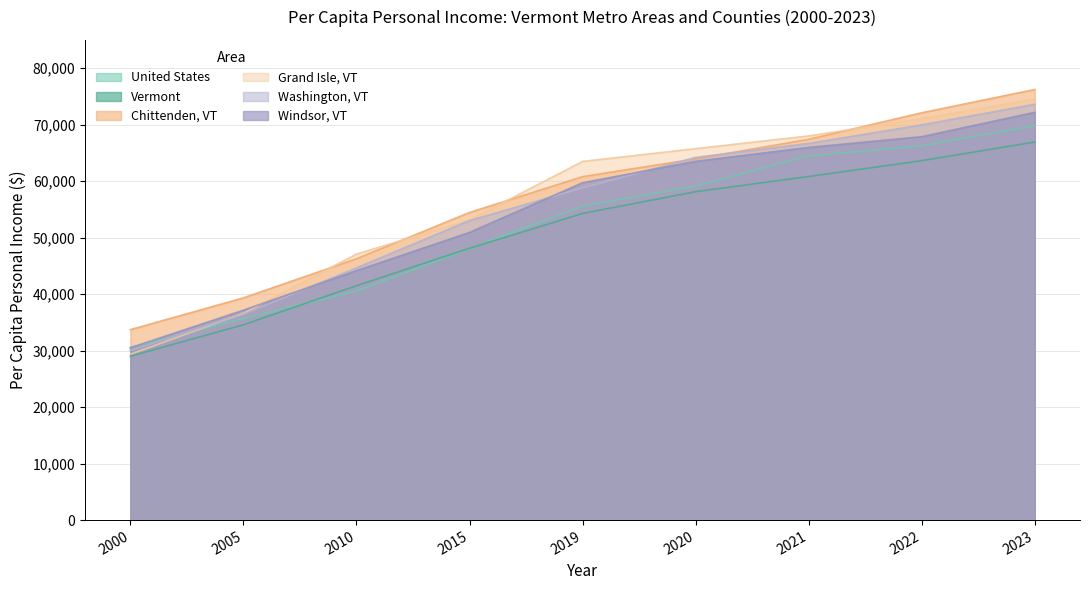

What are all the series names shown in the legend?

United States, Vermont, Chittenden, VT, Grand Isle, VT, Washington, VT, Windsor, VT